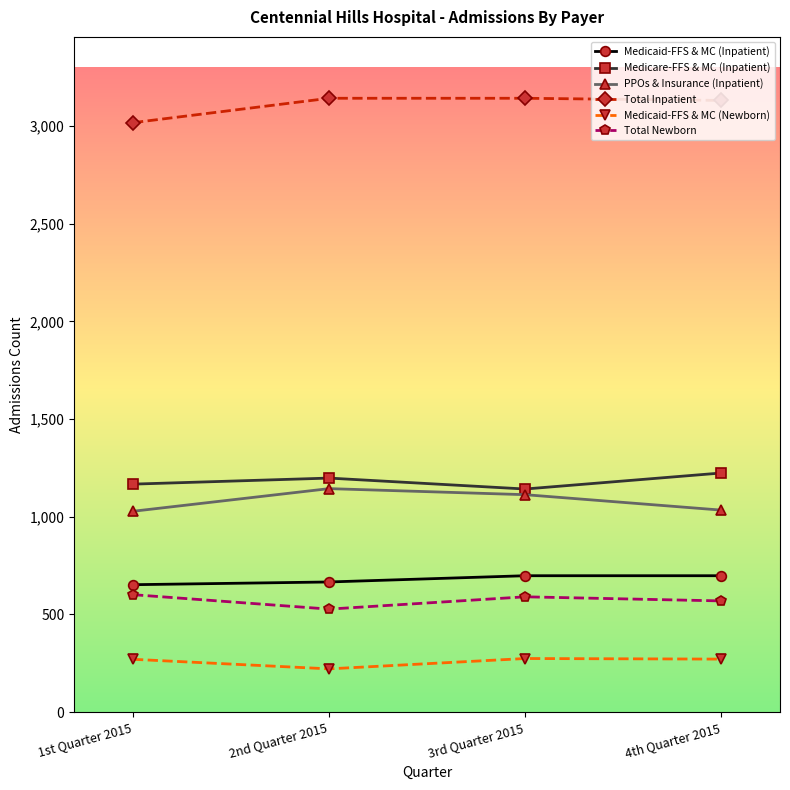

In Total Newborn, how many points are lower than both neighbors (excluding endpoints)?

1